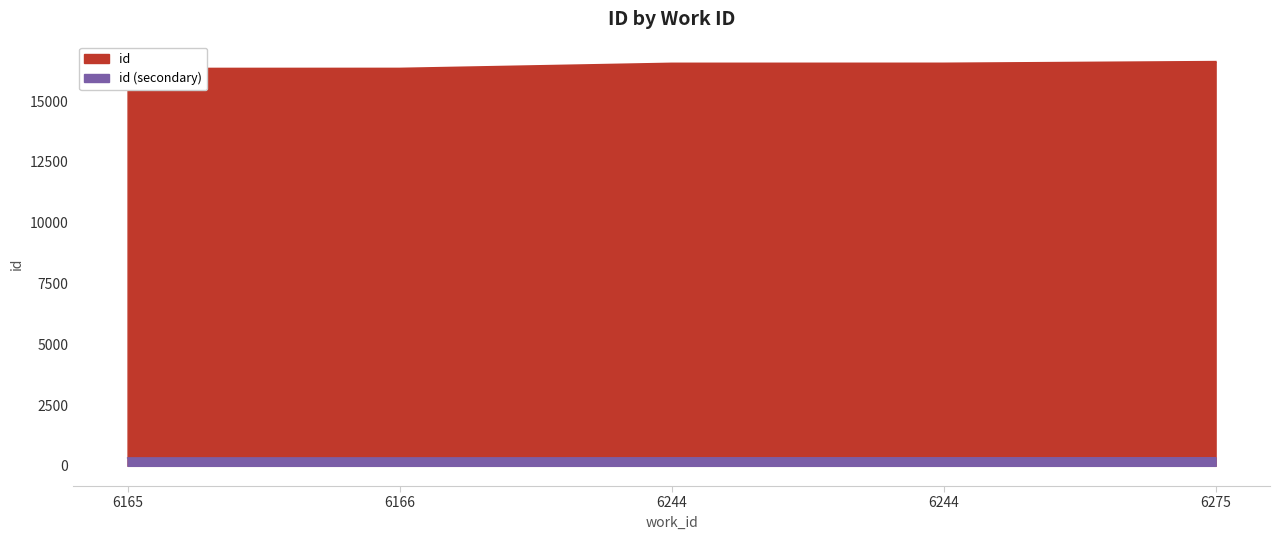

Reading left to right, transcribe all the data shown in this chart.

6165=326.6	6166=326.7	6244=330.8	6244=330.9	6275=332.3